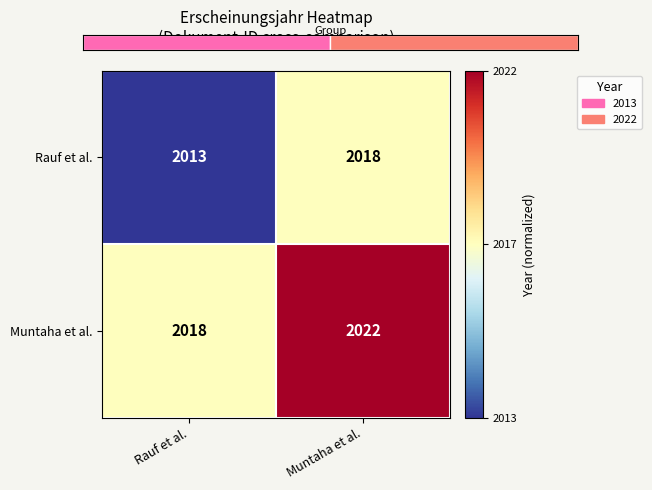

What is the difference between the highest and lowest values at Rauf et al.?

5